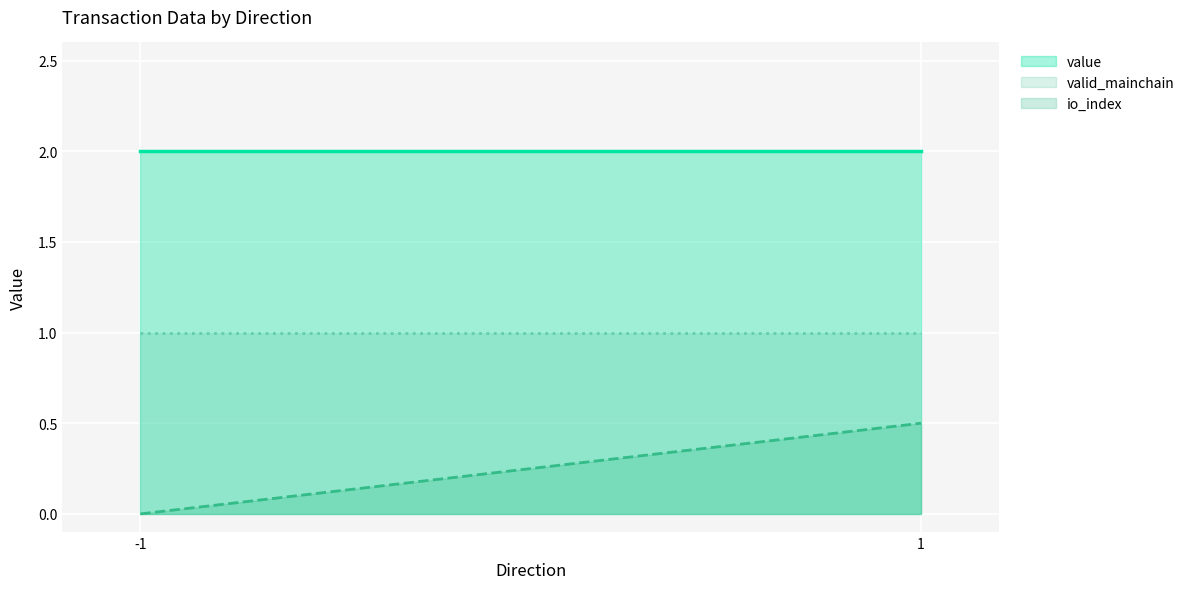

The valid_mainchain series shows 1.0 at -1. True or false?

True